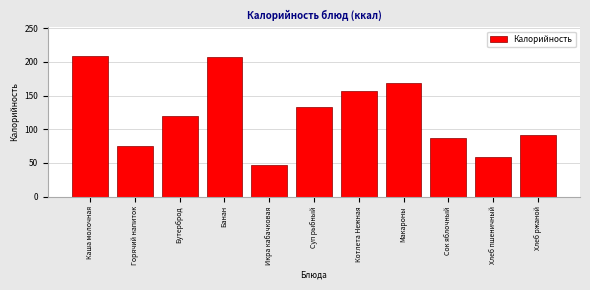

Reading left to right, extract all data points from this chart.

Каша молочная=209.3	Горячий напиток=74.4	Бутерброд=119.8	Банан=207.9	Икра кабачковая=46.5	Суп рыбный=133.8	Котлета Нежная=157.3	Макароны=168.3	Сок яблочный=86.6	Хлеб пшеничный=58.6	Хлеб ржаной=92.0